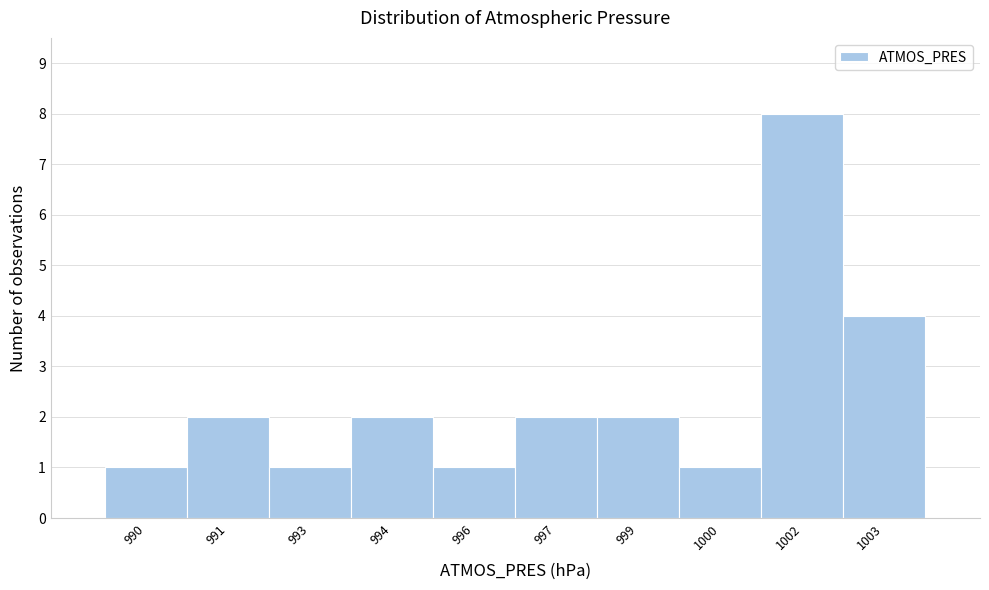

Reading left to right, extract all data points from this chart.

990=1	991=2	993=1	994=2	996=1	997=2	999=2	1000=1	1002=8	1003=4